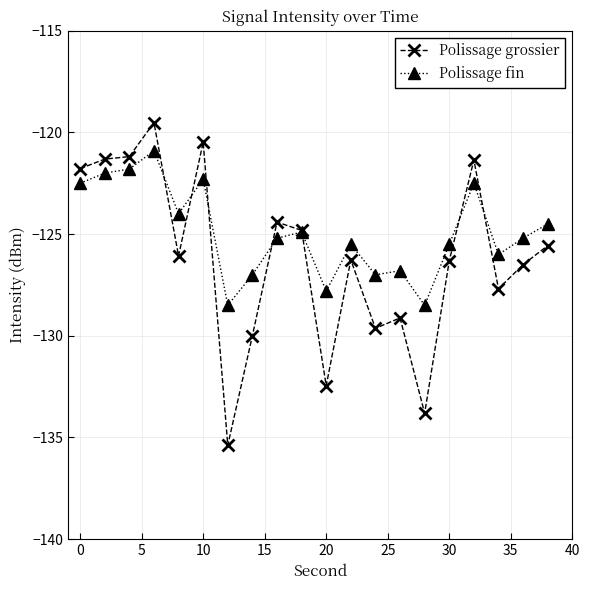

True or false: Polissage grossier has more than 1 points higher than both neighbors.

True